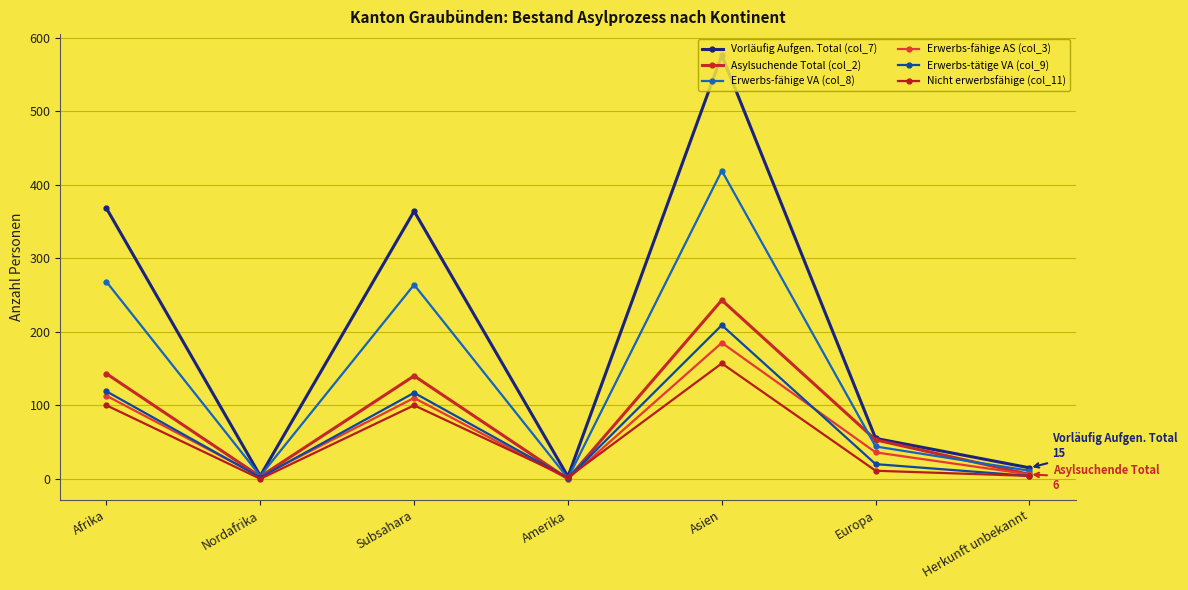

True or false: Erwerbs-tätige VA (col_9) has more than 0 interior local peaks.

True